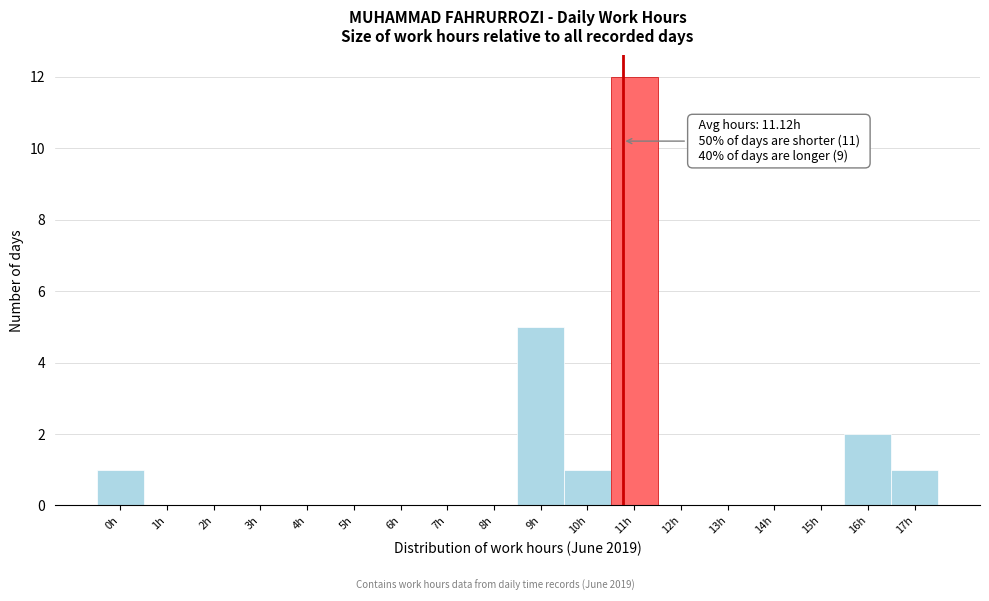

Reading right to left, extract all data points from this chart.

17h=1	16h=2	15h=0	14h=0	13h=0	12h=0	11h=12	10h=1	9h=5	8h=0	7h=0	6h=0	5h=0	4h=0	3h=0	2h=0	1h=0	0h=1